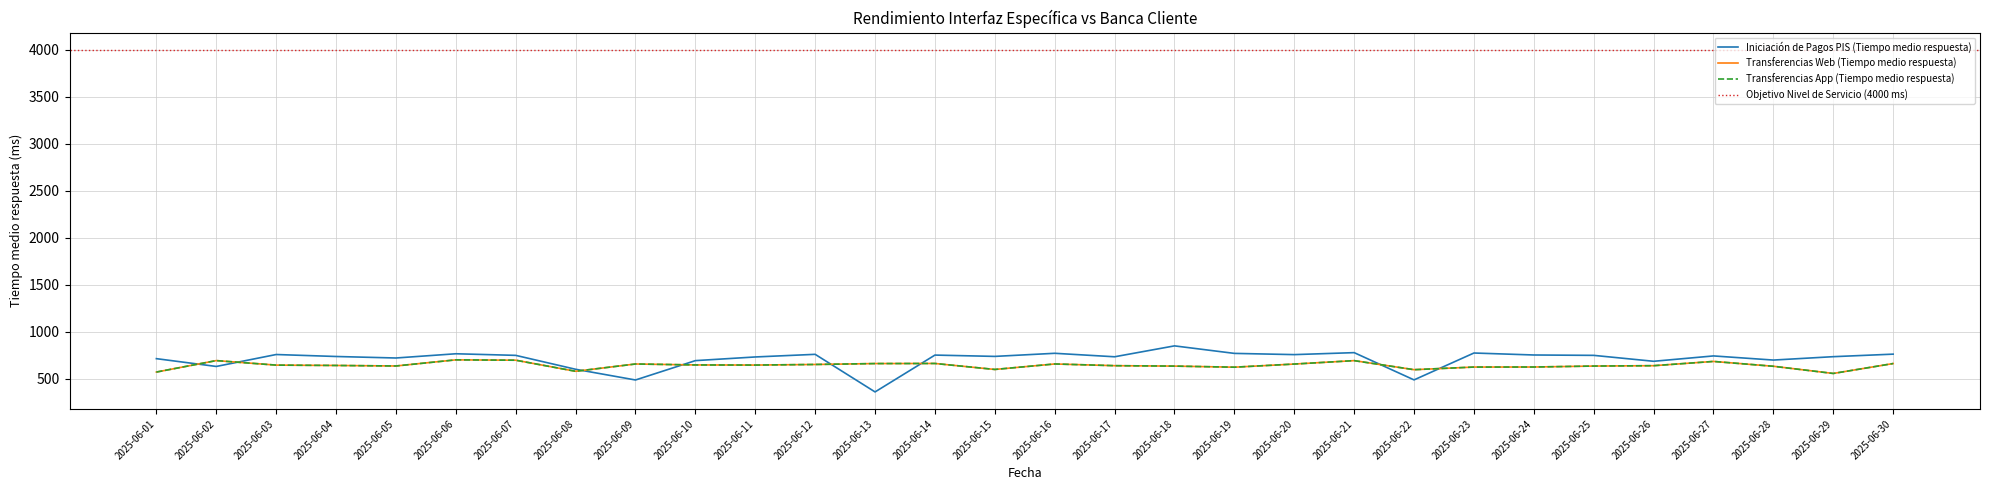

At which label is Transferencias App (Tiempo medio respuesta) closest to 627?

2025-06-24